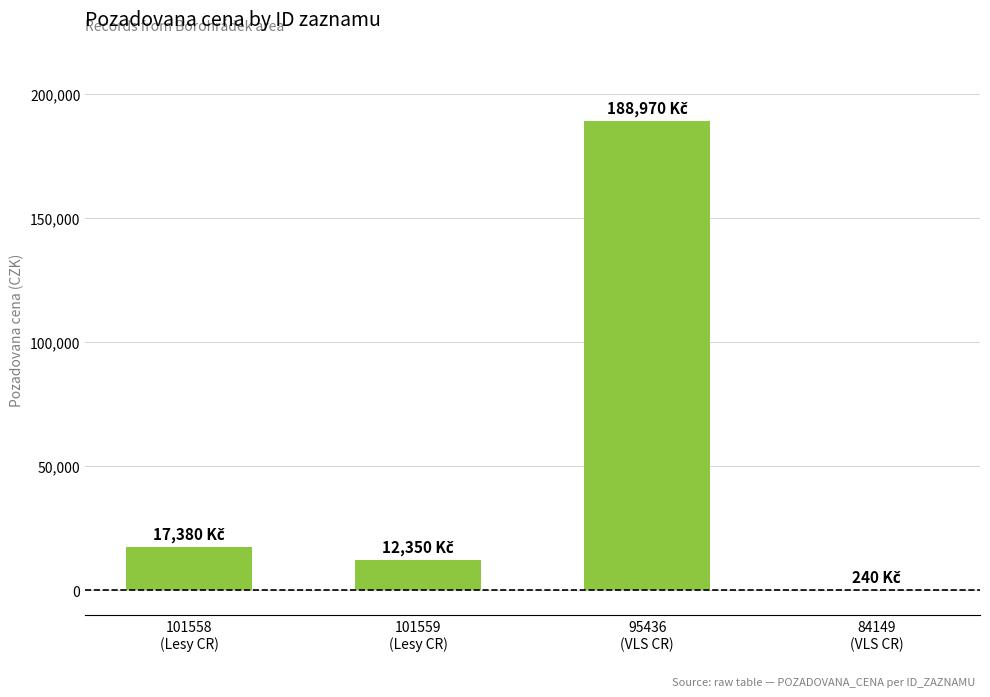

What is the sum of all values?

218940